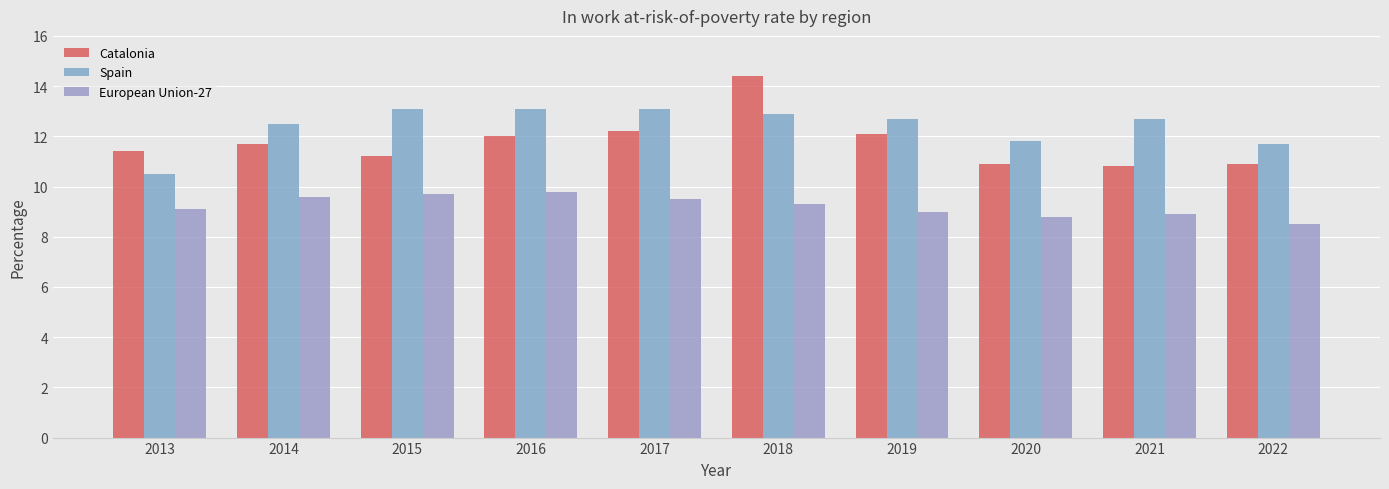

What is the difference between the second highest and minimum values in the European Union-27 series?

1.2